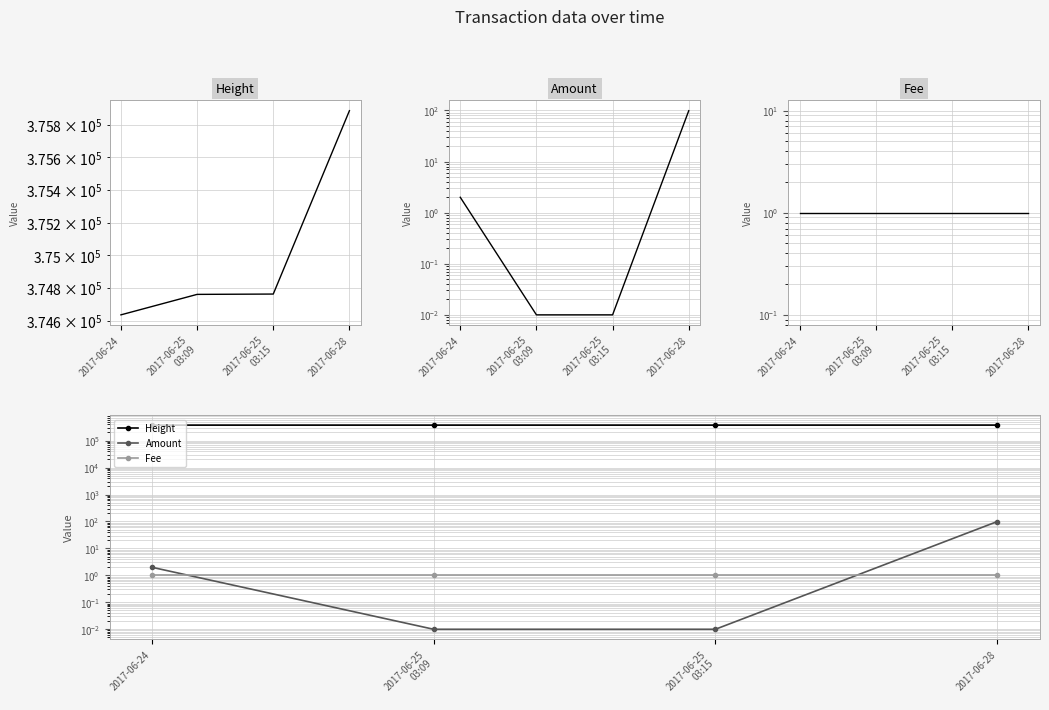

What position from the left is 2017-06-25
03:15?

3